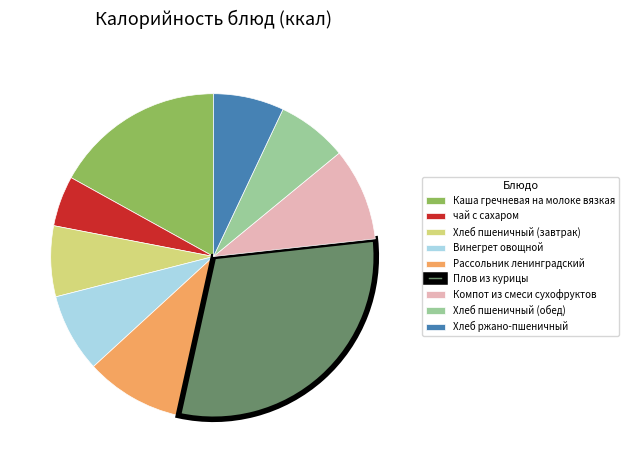

Between Рассольник ленинградский and Хлеб пшеничный (завтрак), which is larger?

Рассольник ленинградский